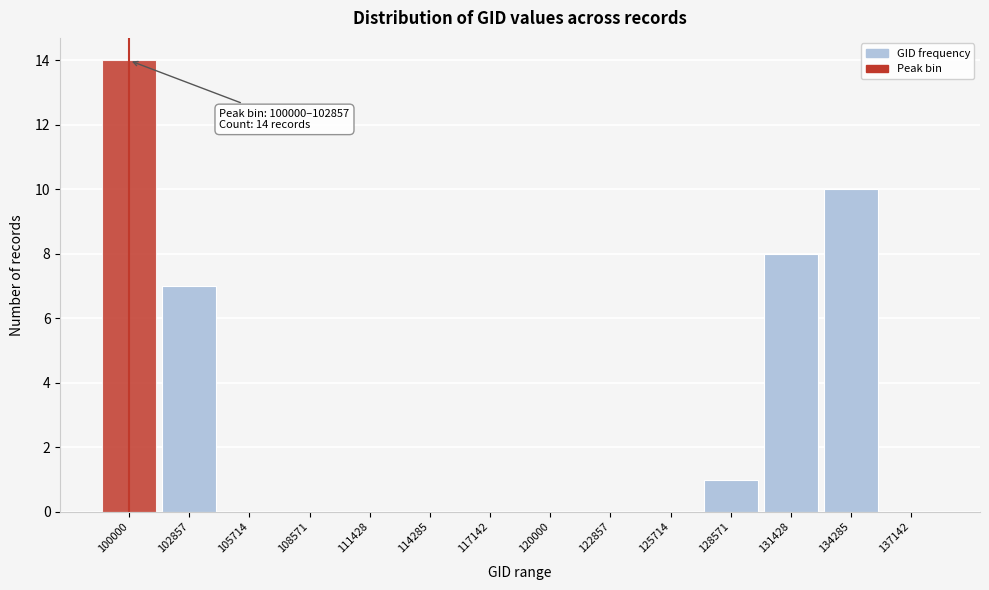

Reading left to right, what are all the values shown in this chart?

100000=14	102857=7	105714=0	108571=0	111428=0	114285=0	117142=0	120000=0	122857=0	125714=0	128571=1	131428=8	134285=10	137142=0